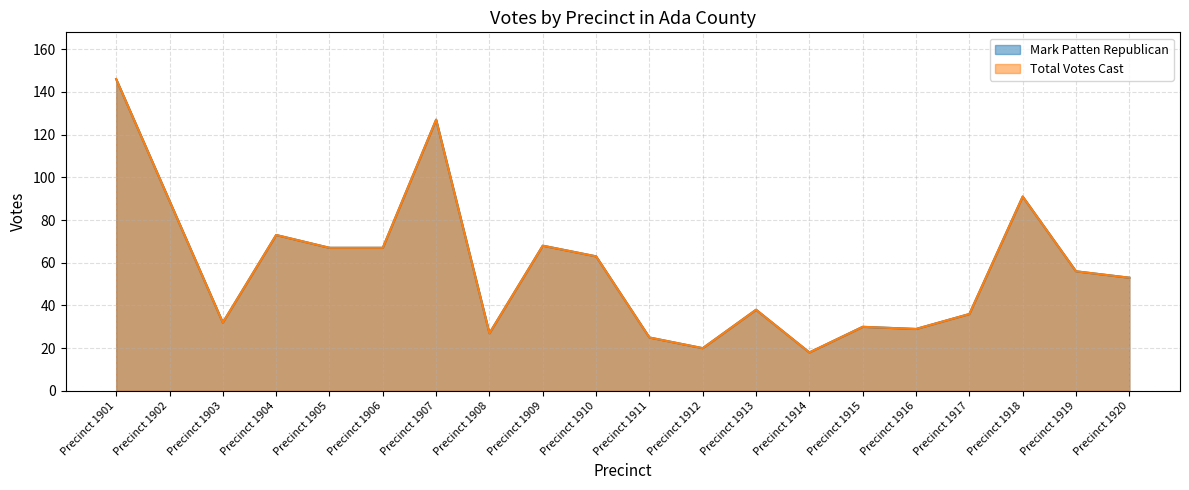

True or false: Total Votes Cast and Mark Patten Republican cross at least once.

False